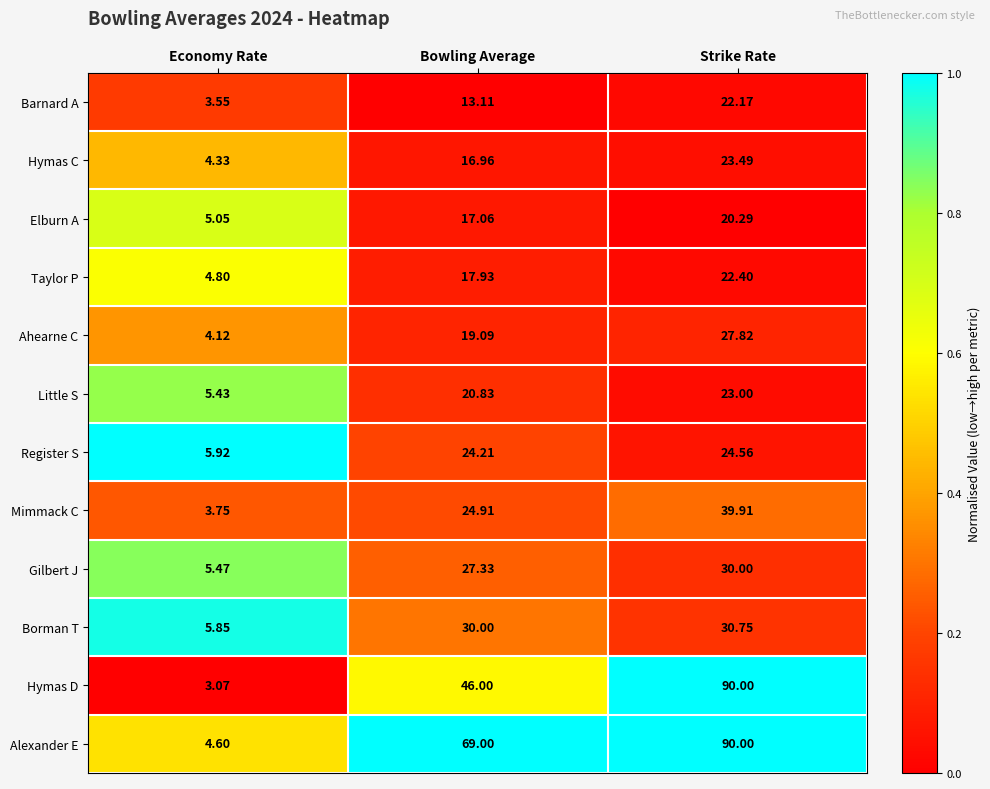

Rank the series at Bowling Average from lowest to highest value.

Barnard A, Hymas C, Elburn A, Taylor P, Ahearne C, Little S, Register S, Mimmack C, Gilbert J, Borman T, Hymas D, Alexander E